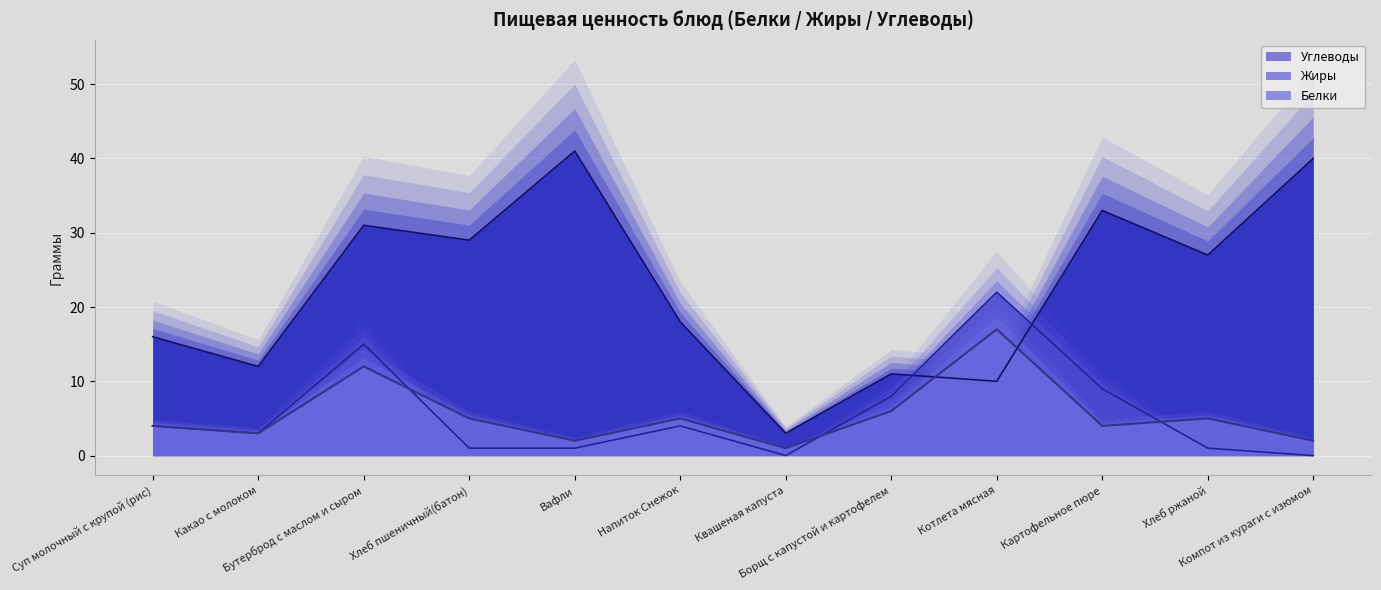

Which series has the largest total across all categories?

Углеводы